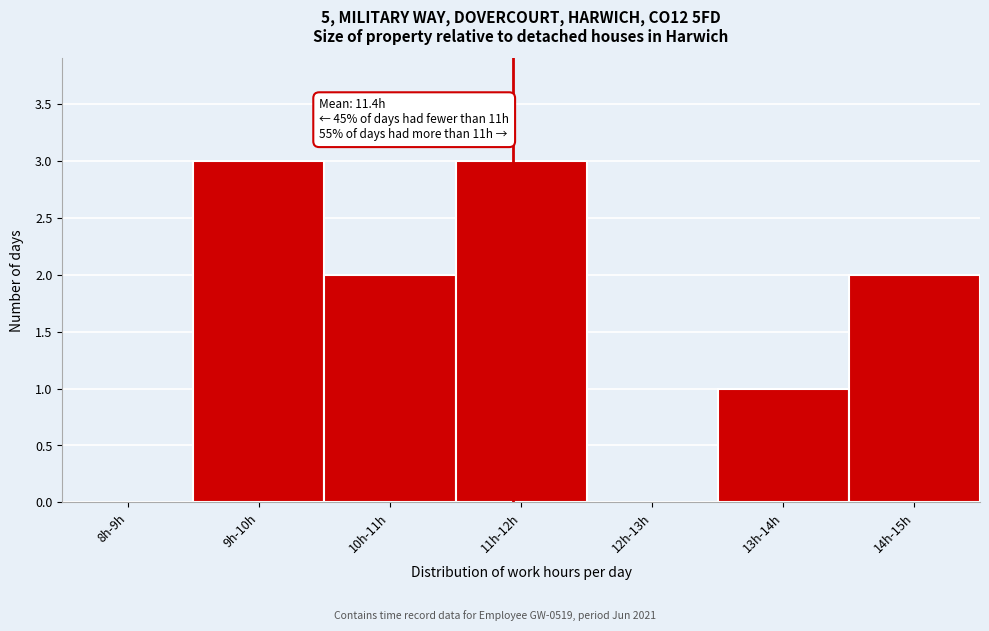

Reading left to right, what are all the values shown in this chart?

8h-9h=0	9h-10h=3	10h-11h=2	11h-12h=3	12h-13h=0	13h-14h=1	14h-15h=2